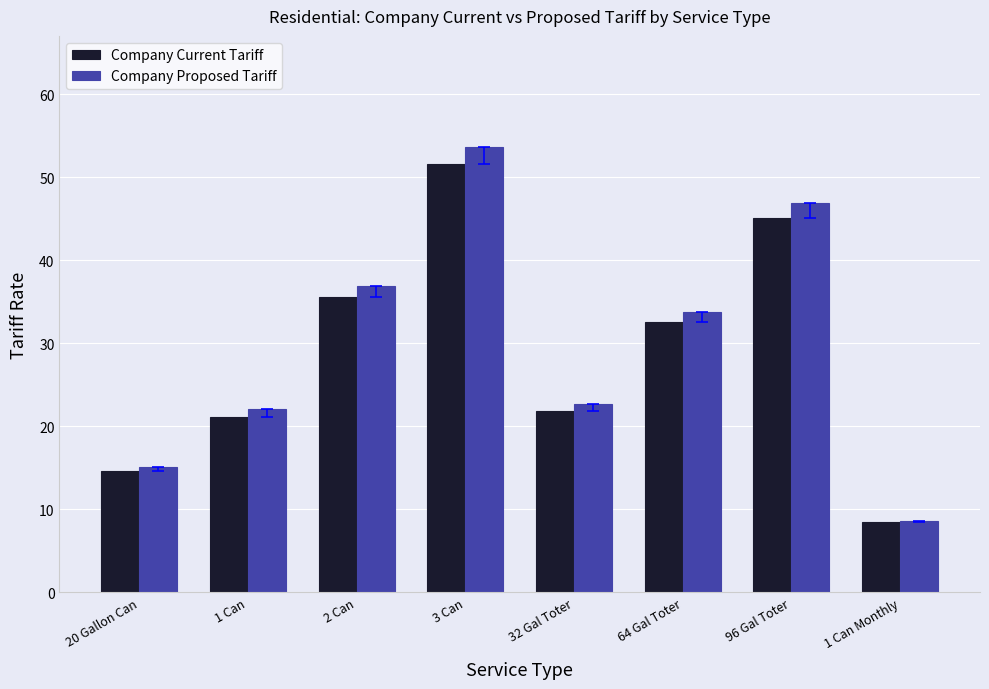

Which series has the largest total across all categories?

Company Proposed Tariff